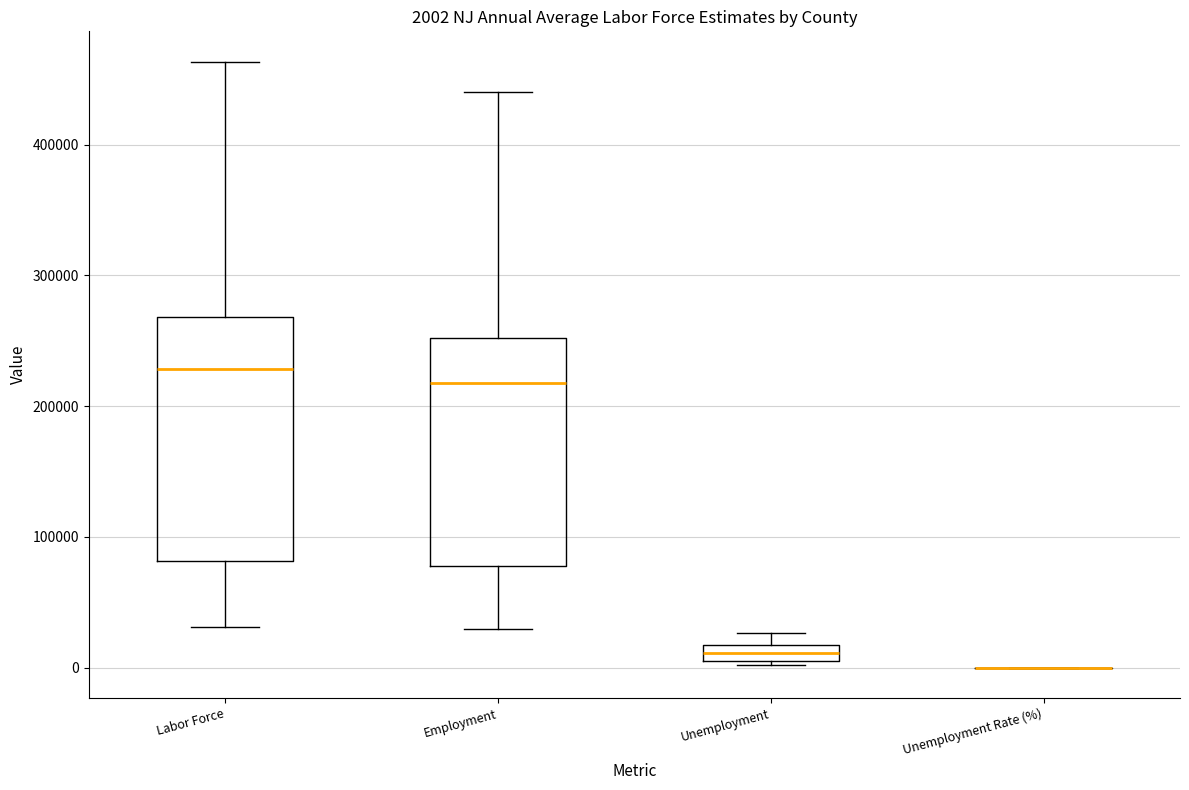

Comparing the boxes themselves (not the whiskers), which one is the tallest?

Labor Force